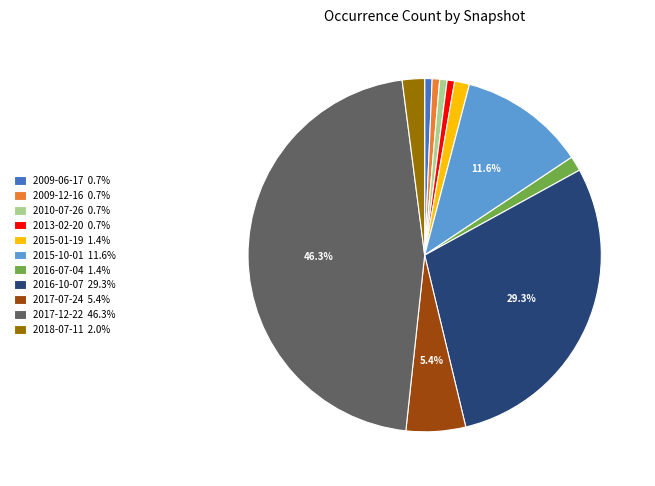

To the nearest percent, what is the average slice percentage?

9%